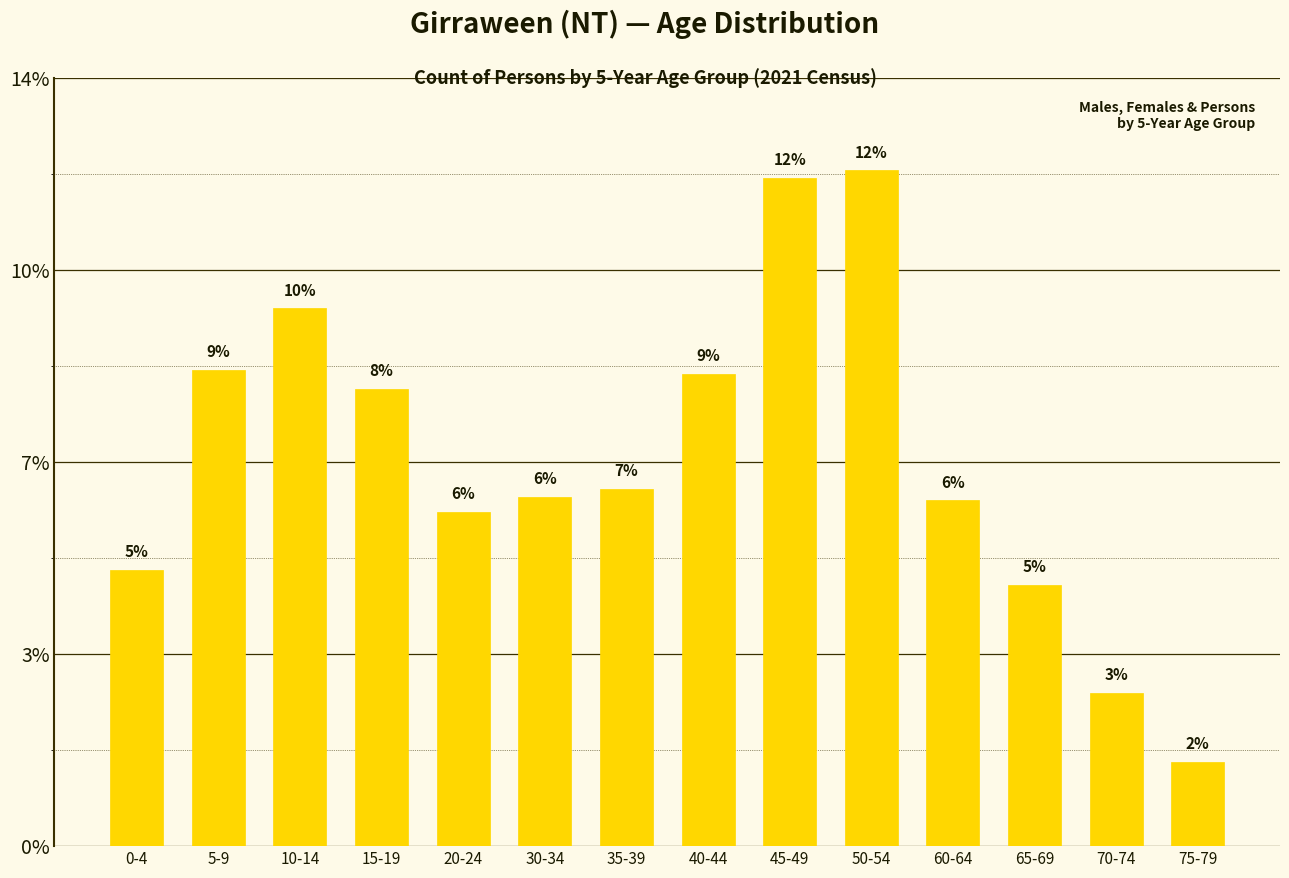

Rank the categories by value from highest to lowest.

50-54, 45-49, 10-14, 5-9, 40-44, 15-19, 35-39, 30-34, 60-64, 20-24, 0-4, 65-69, 70-74, 75-79